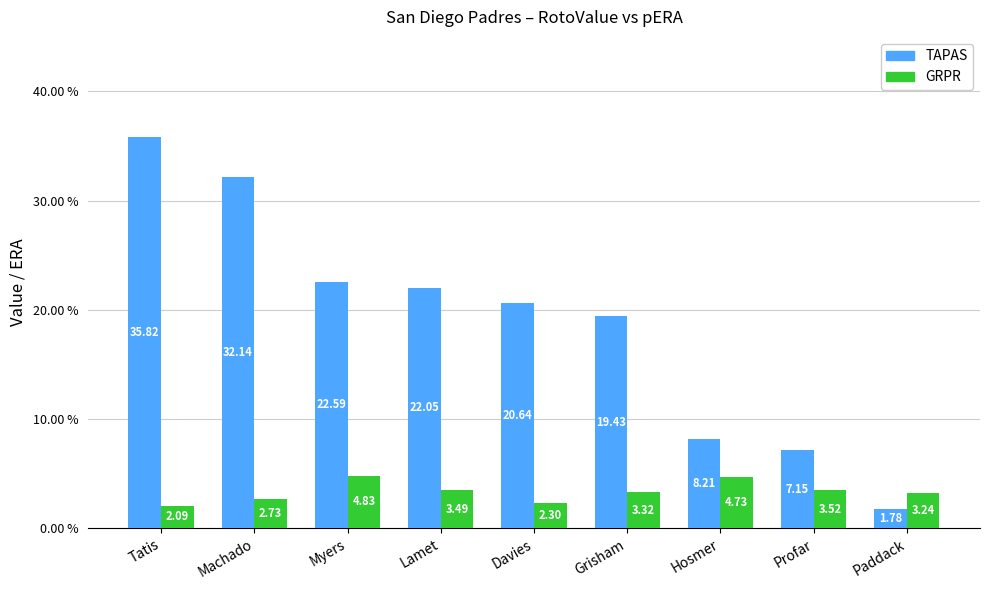

How many bars are there in total?

18